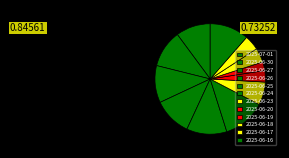

Is there a majority slice in this chart?

No